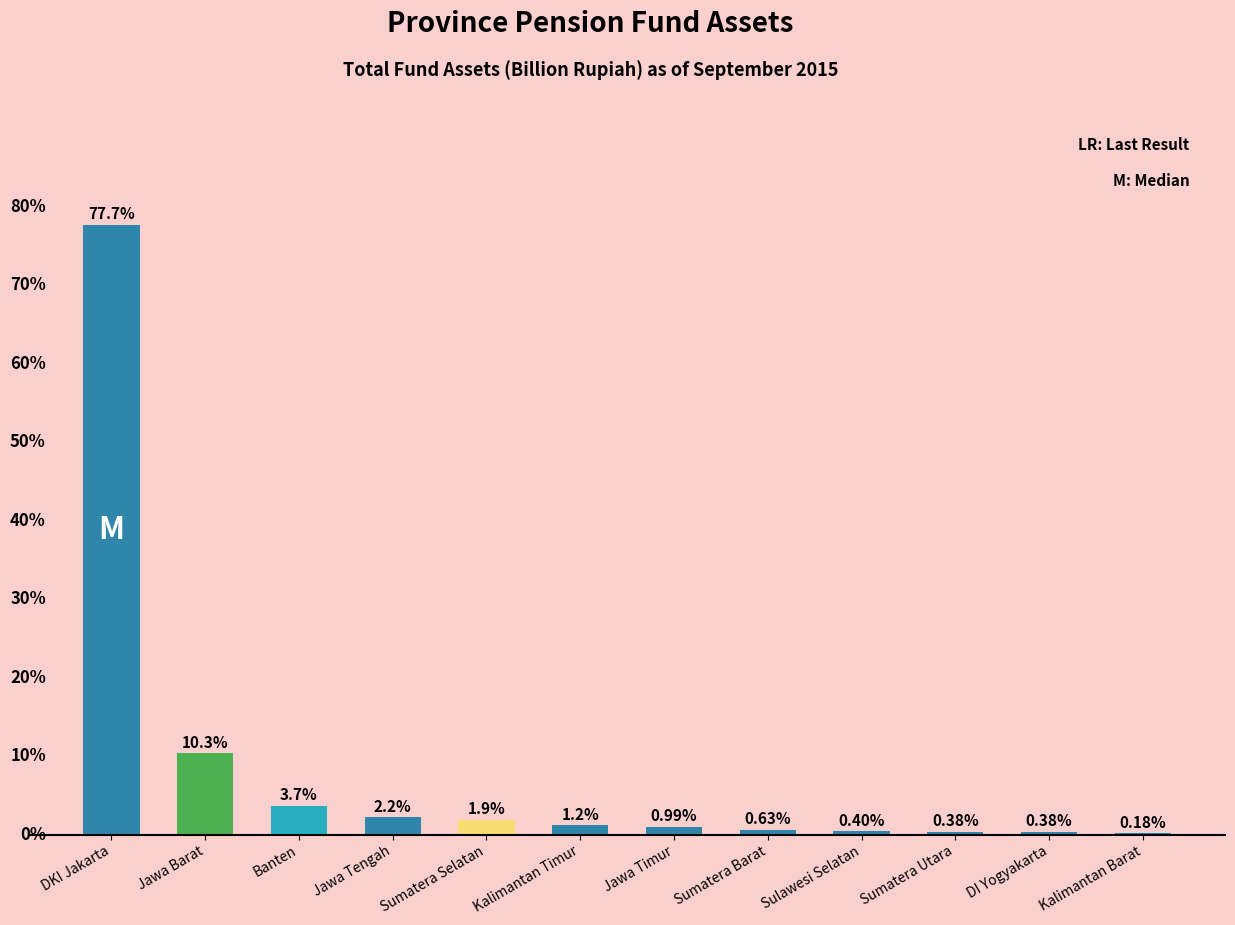

At which label is the value closest to 38?

Jawa Barat